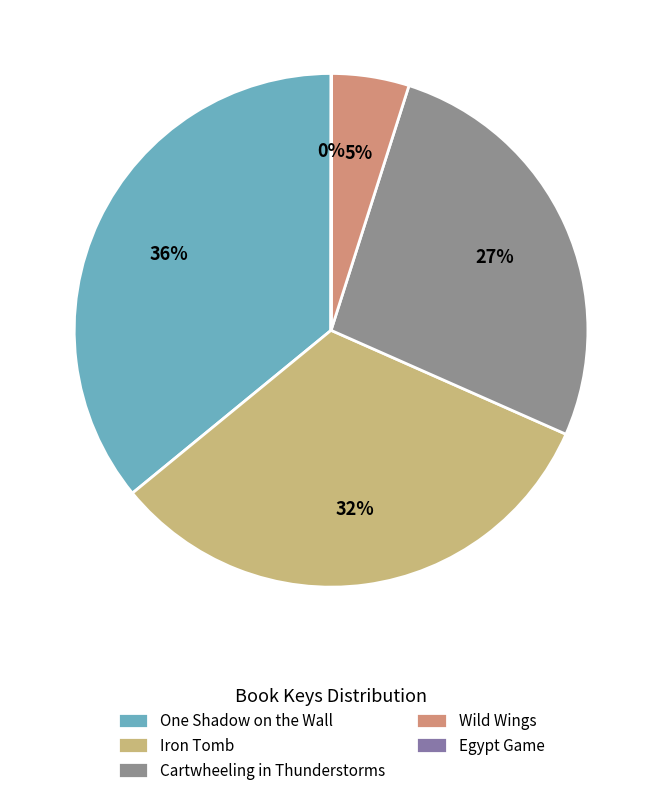

To the nearest percent, what is the difference between the largest and smallest slice percentages?

36%